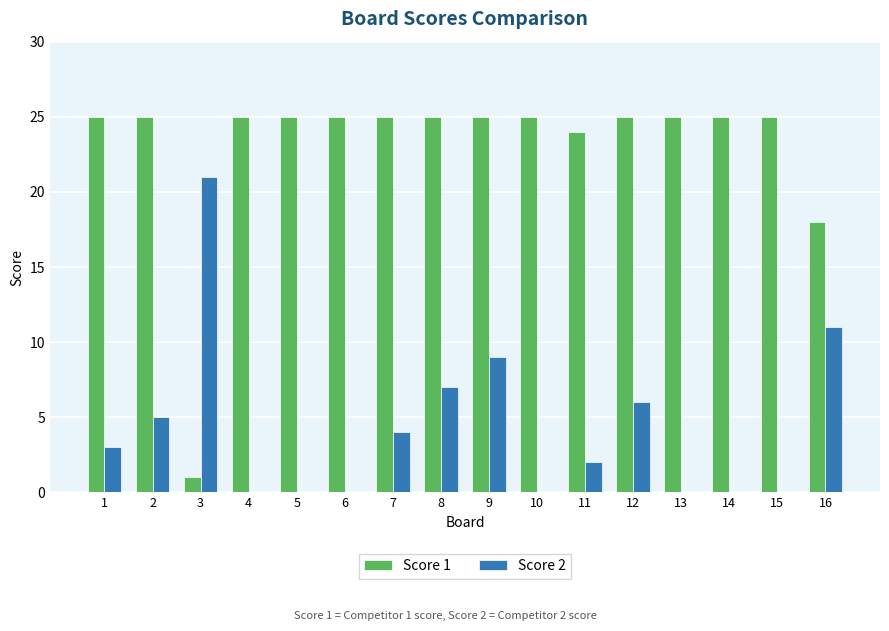

How many groups of bars are there?

16